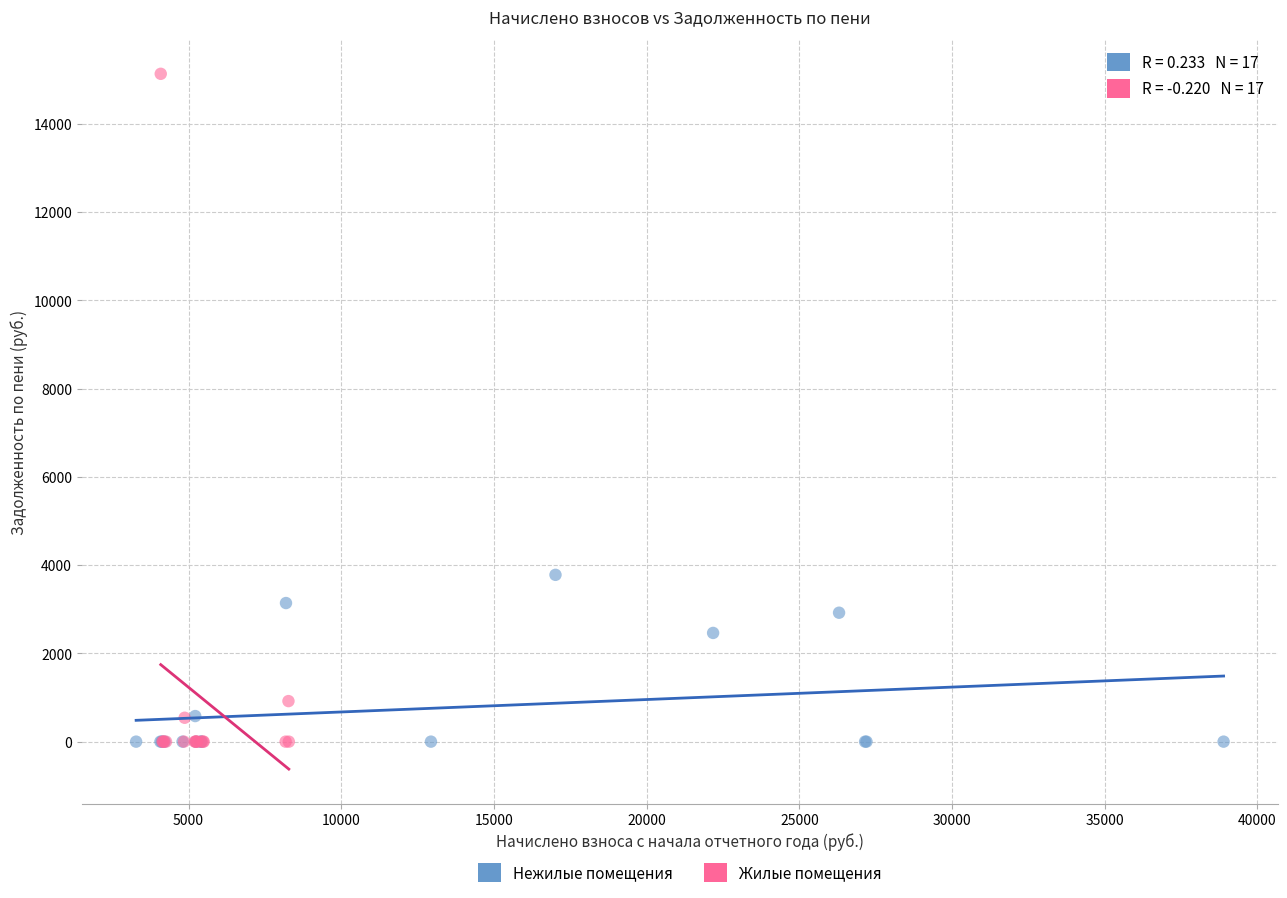

Which series reaches the maximum Y coordinate?

Жилые помещения